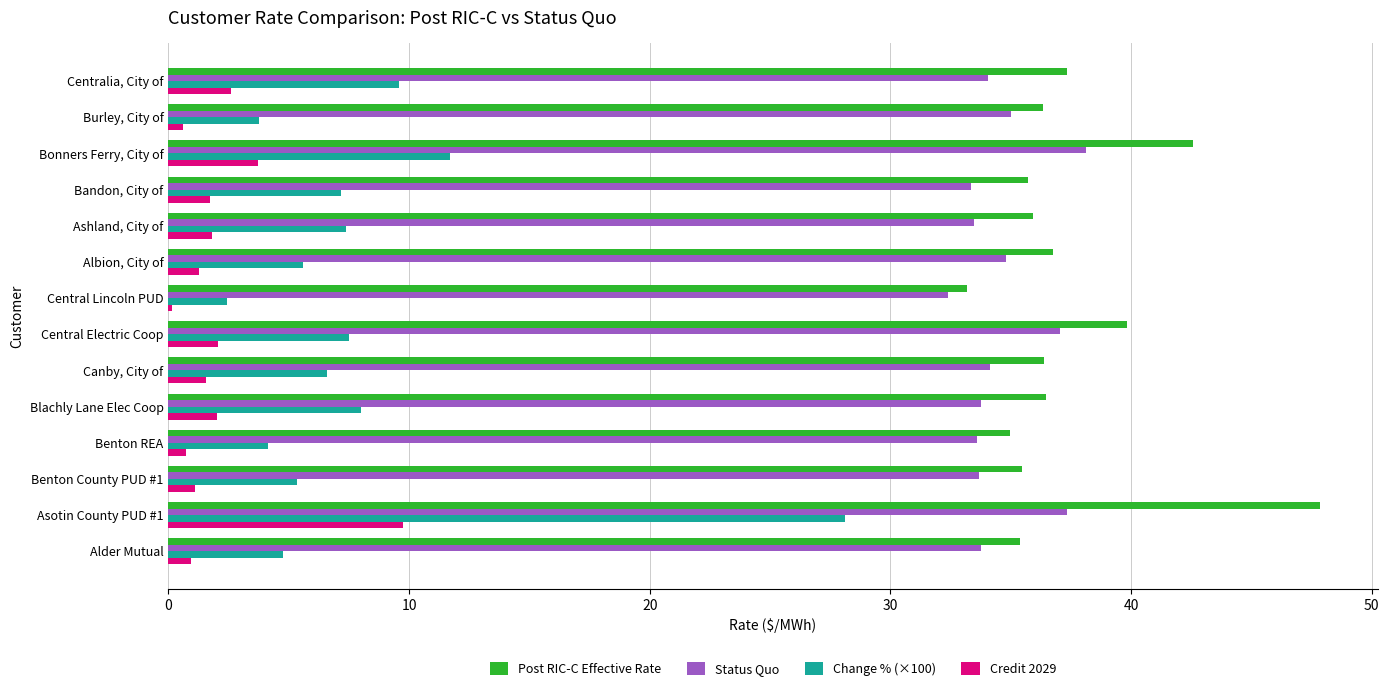

Which series has the largest total across all categories?

Post RIC-C Effective Rate